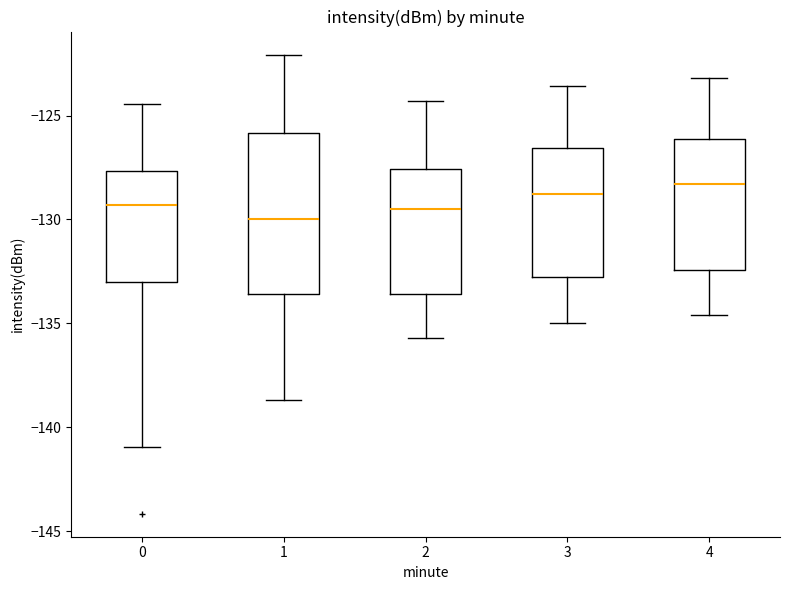

Reading left to right, read every box against the y-axis: the position of its median line, the range the box covers, and the ends of its whiskers. The values are not printed on the chart, so give them approximately, as read against the axis.

0: median -129.5, box -133.0 to -127.5, whiskers -141.0 to -124.5
1: median -130.0, box -133.5 to -126.0, whiskers -138.5 to -122.0
2: median -129.5, box -133.5 to -127.5, whiskers -135.5 to -124.5
3: median -129.0, box -132.5 to -126.5, whiskers -135.0 to -123.5
4: median -128.5, box -132.5 to -126.0, whiskers -134.5 to -123.0